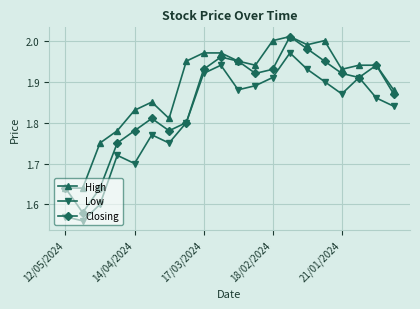

True or false: High and Low cross at least once.

False